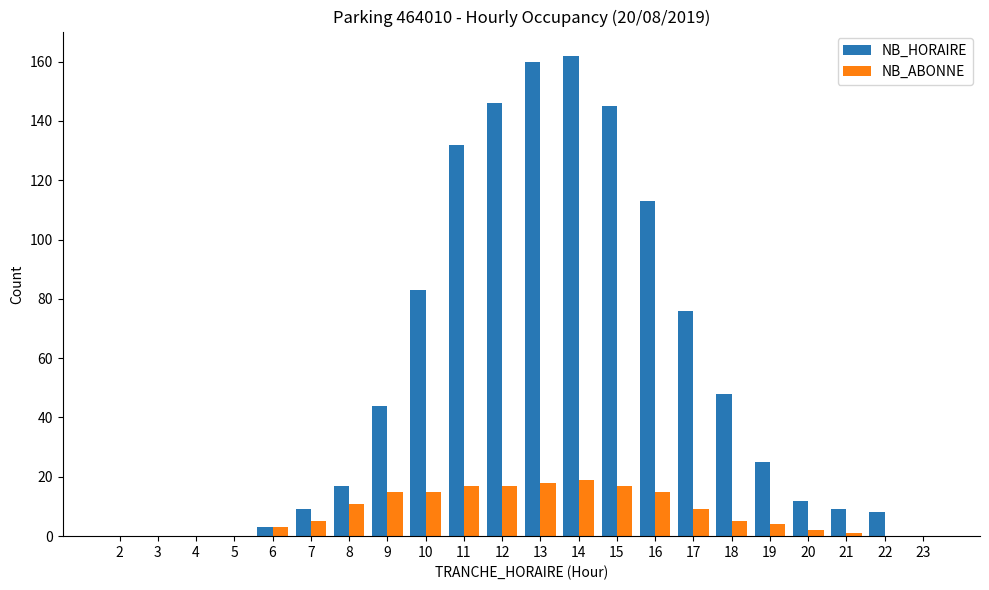

What is the sum of all NB_HORAIRE values?

1192